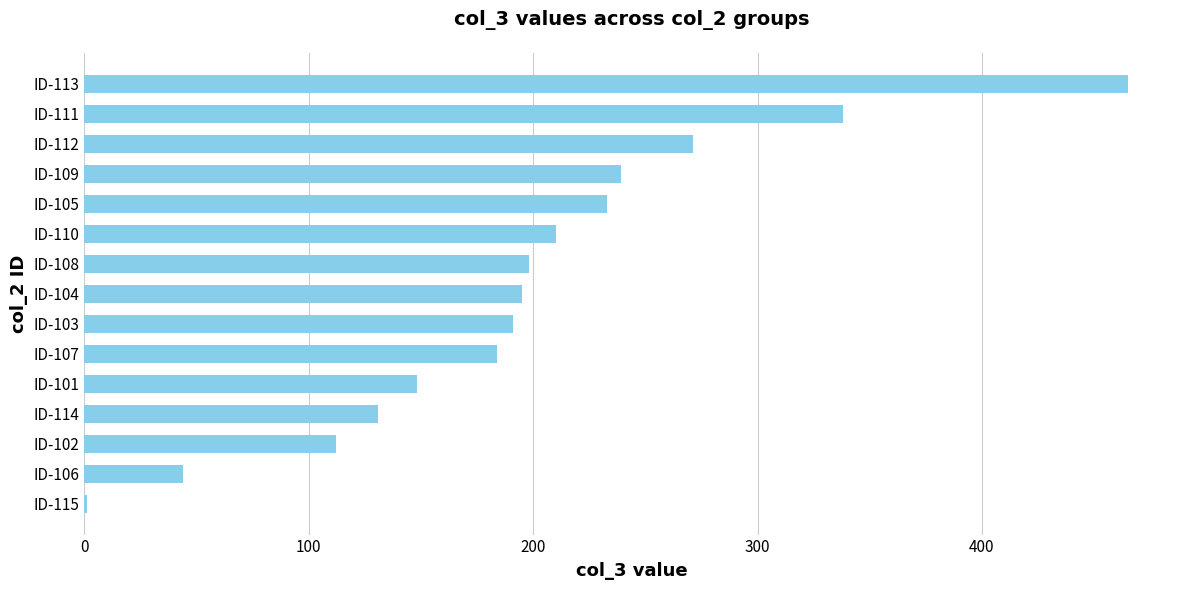

Reading bottom to top, list all the values displayed in this chart.

ID-115=1	ID-106=44	ID-102=112	ID-114=131	ID-101=148	ID-107=184	ID-103=191	ID-104=195	ID-108=198	ID-110=210	ID-105=233	ID-109=239	ID-112=271	ID-111=338	ID-113=465